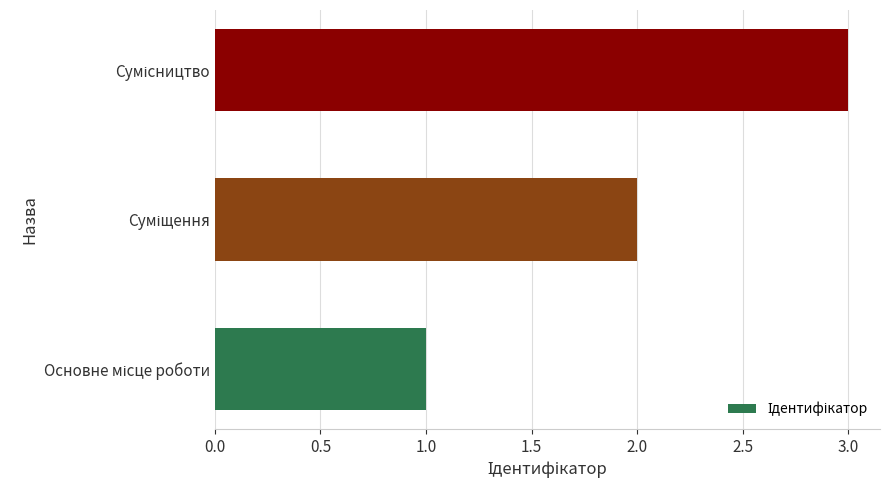

What is the maximum value shown in the chart?

3